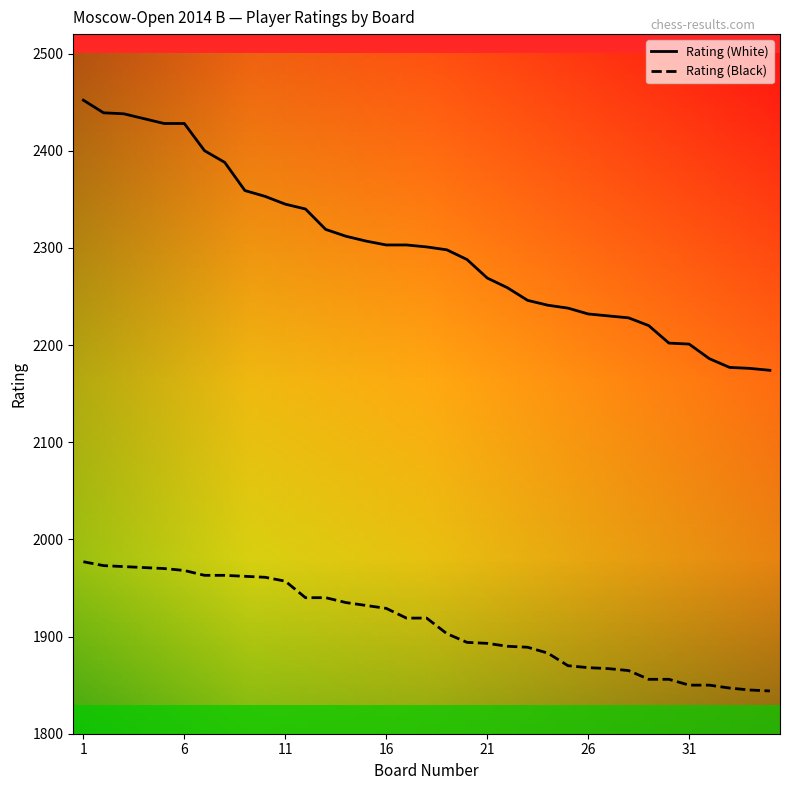

List the series in order of their overall mean, lowest first.

Rating (Black), Rating (White)